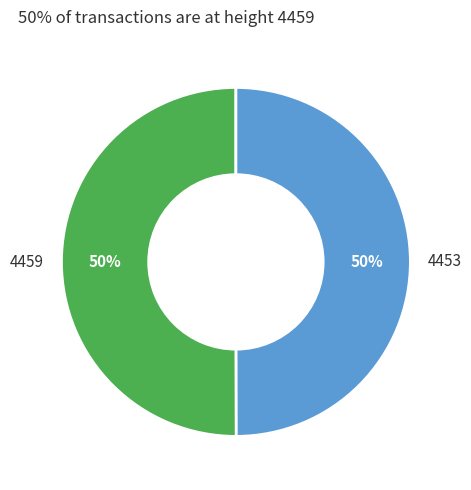

Is the sum of 4459 and 4453 greater than half?

Yes